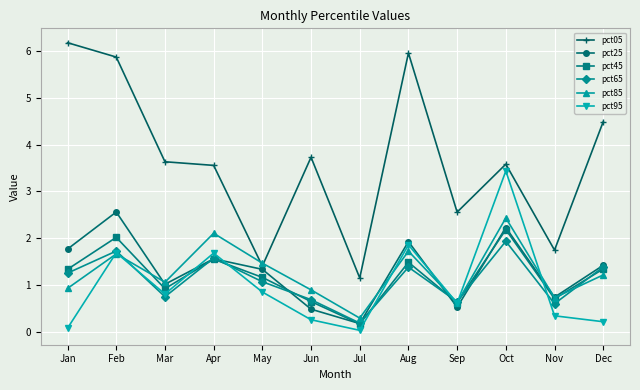

Which label corresponds to the largest value in the chart?

Jan